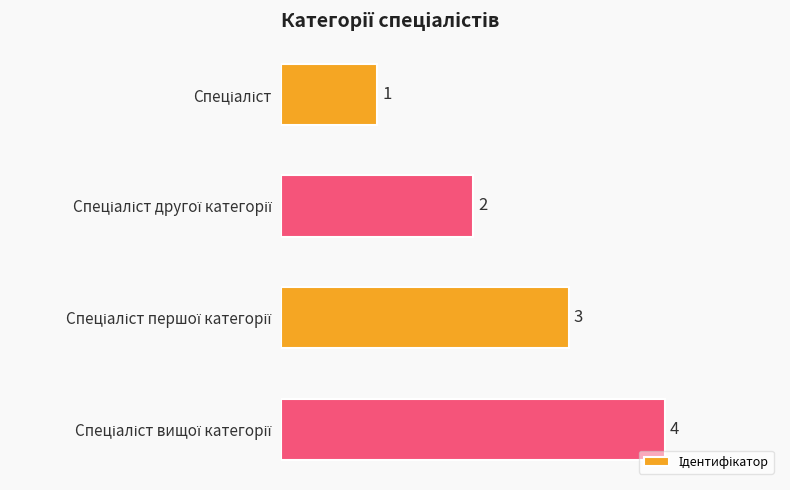

What is the difference between the second highest and second lowest values?

1